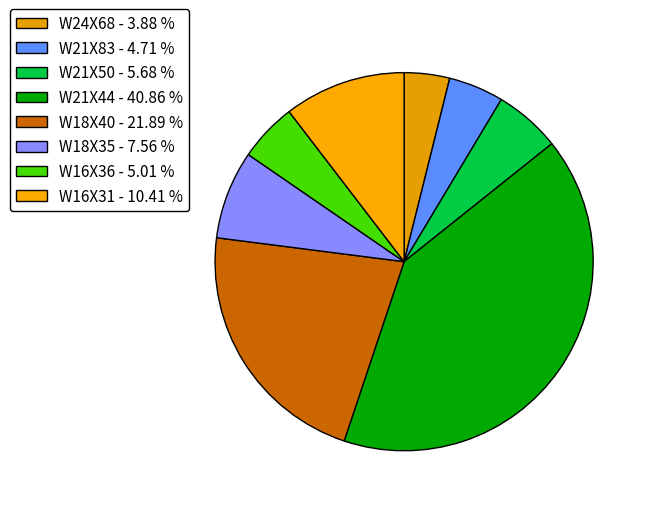

How many segments does this pie chart have?

8